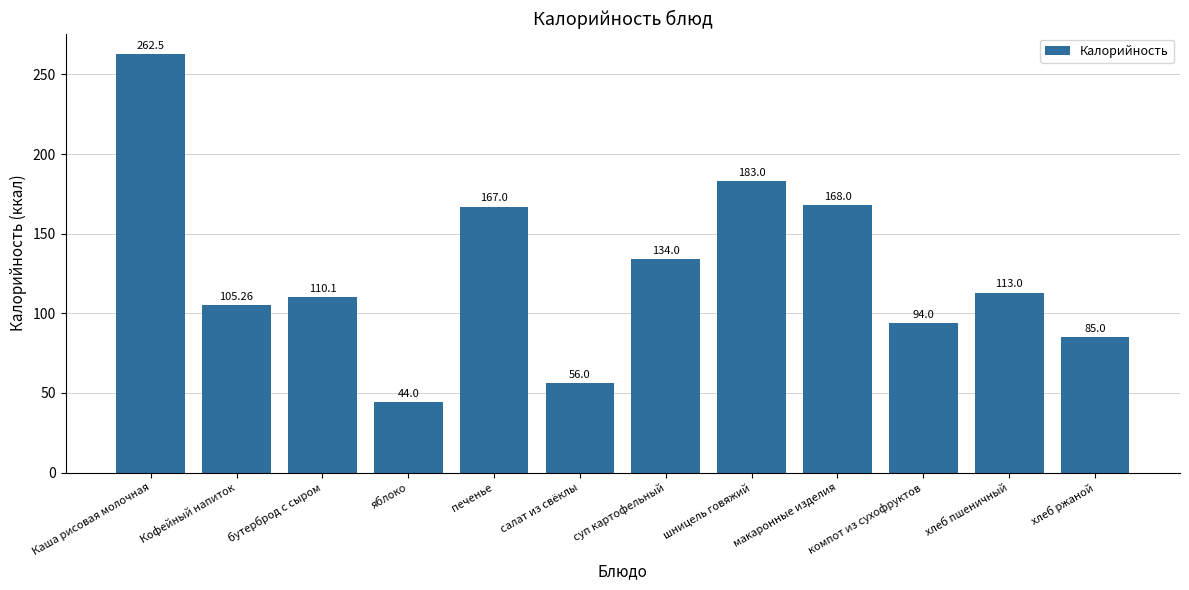

True or false: the data shows 262.5 at Каша рисовая молочная.

True